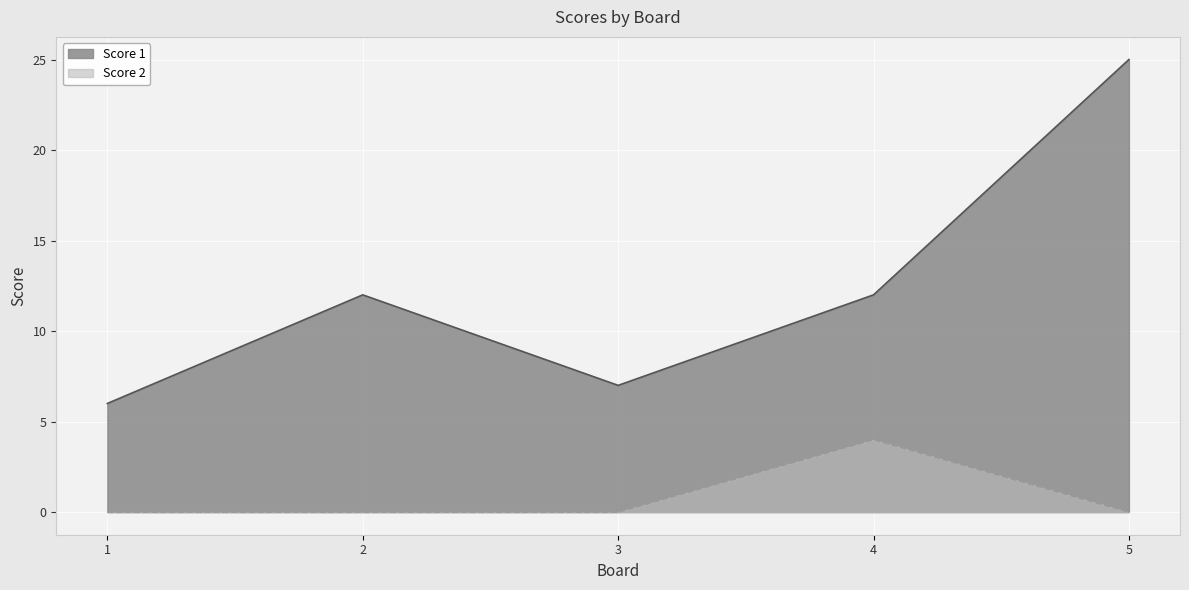

The Score 1 series shows 7 at 3. True or false?

True